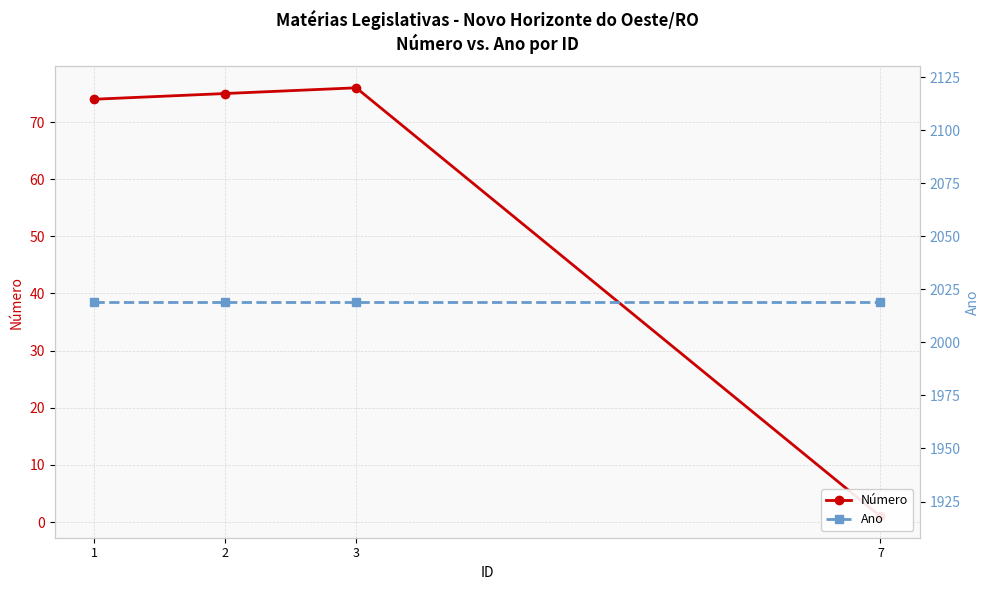

Reading right to left, what are all the values shown in this chart?

Número: 1	76	75	74
Ano: 2019	2019	2019	2019